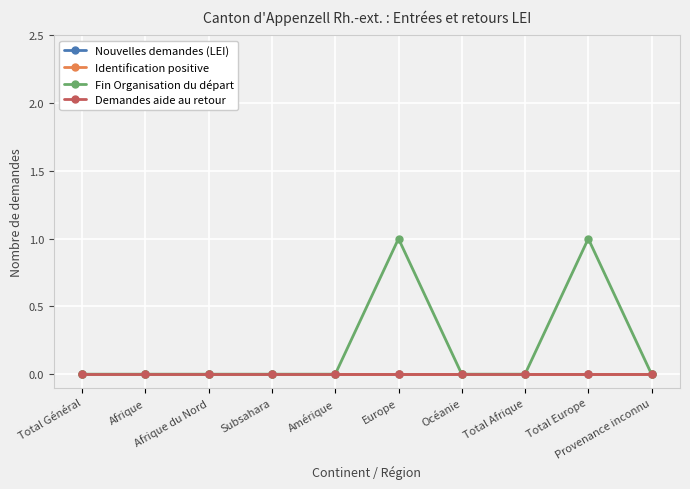

What is the difference between the maximum and minimum values in the Fin Organisation du départ series?

1